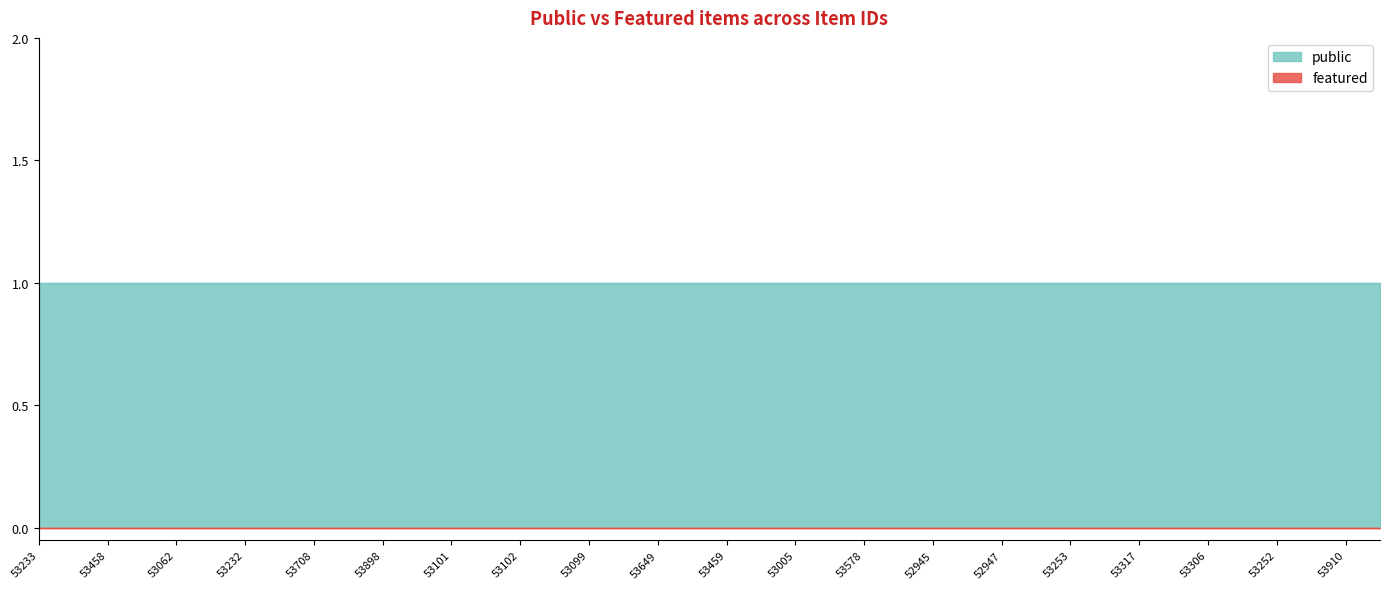

What position from the right is 53317?

8